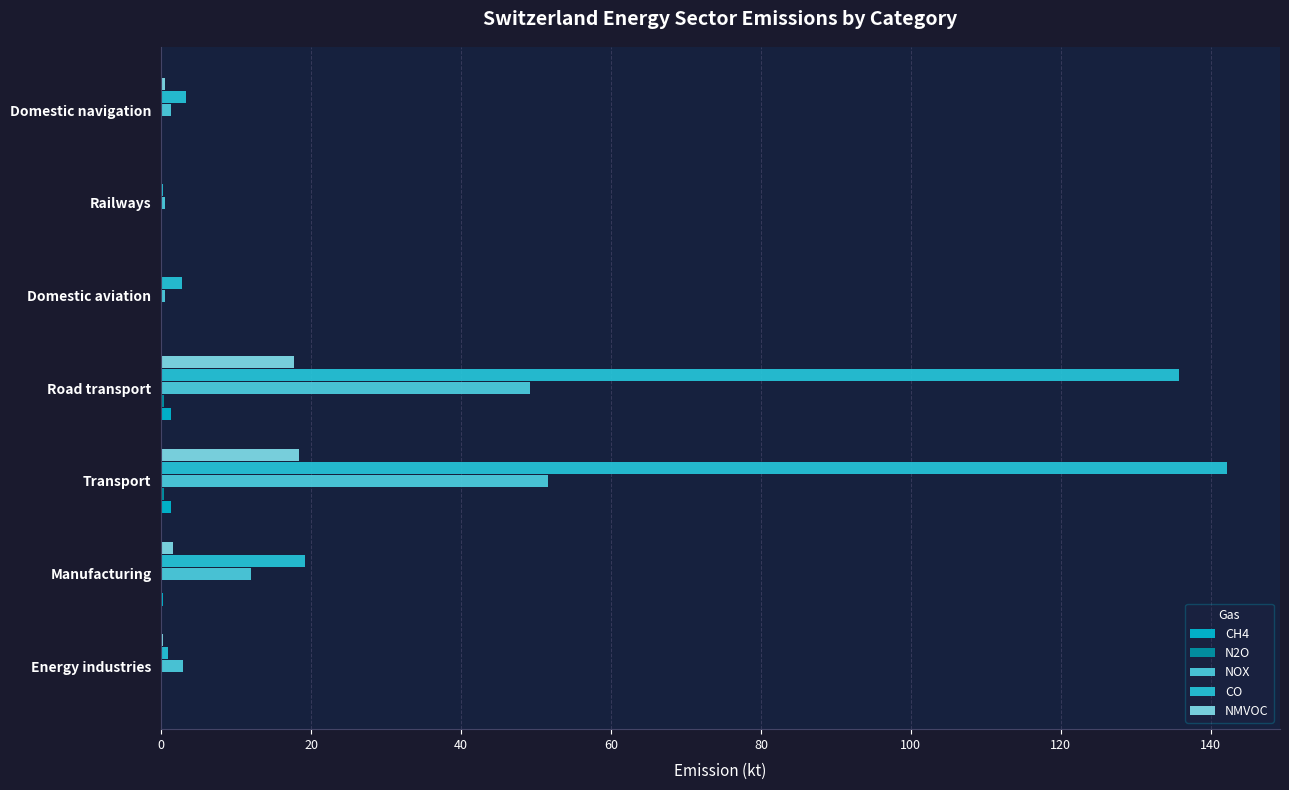

How many data points does each series have?

7